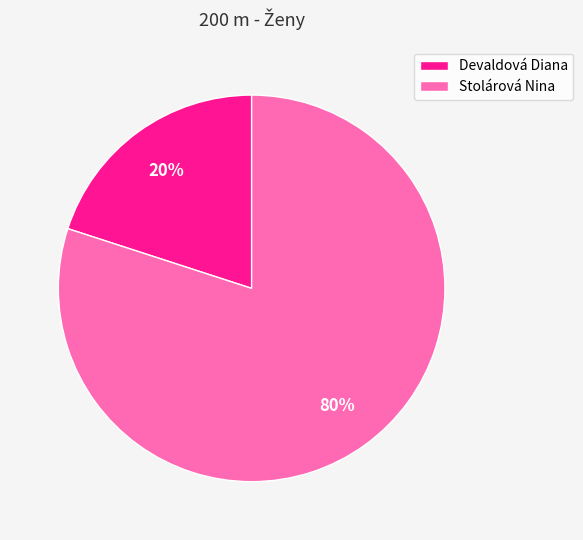

To the nearest percent, what is the difference between the Stolárová Nina and Devaldová Diana slice percentages?

60%